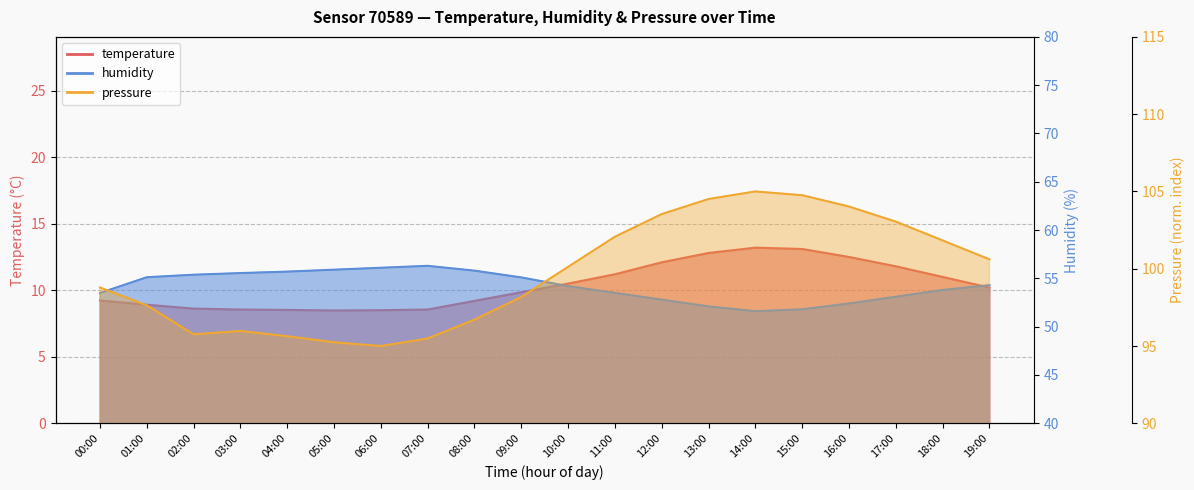

Which series has the largest total across all categories?

pressure